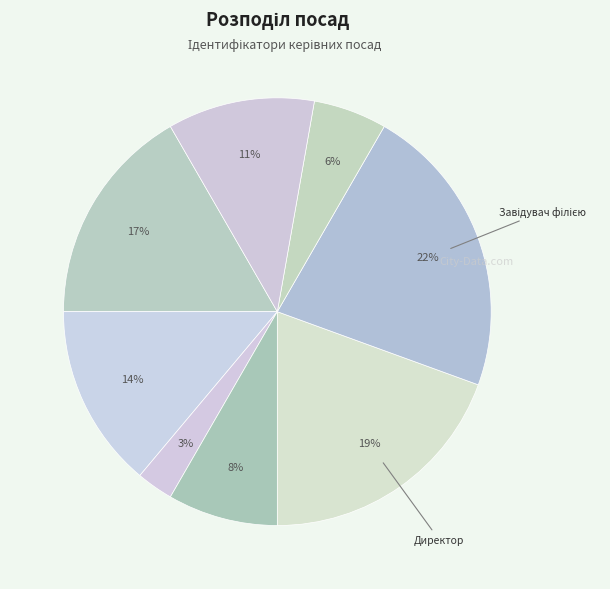

To the nearest percent, what is the difference between the largest and smallest slice percentages?

19%